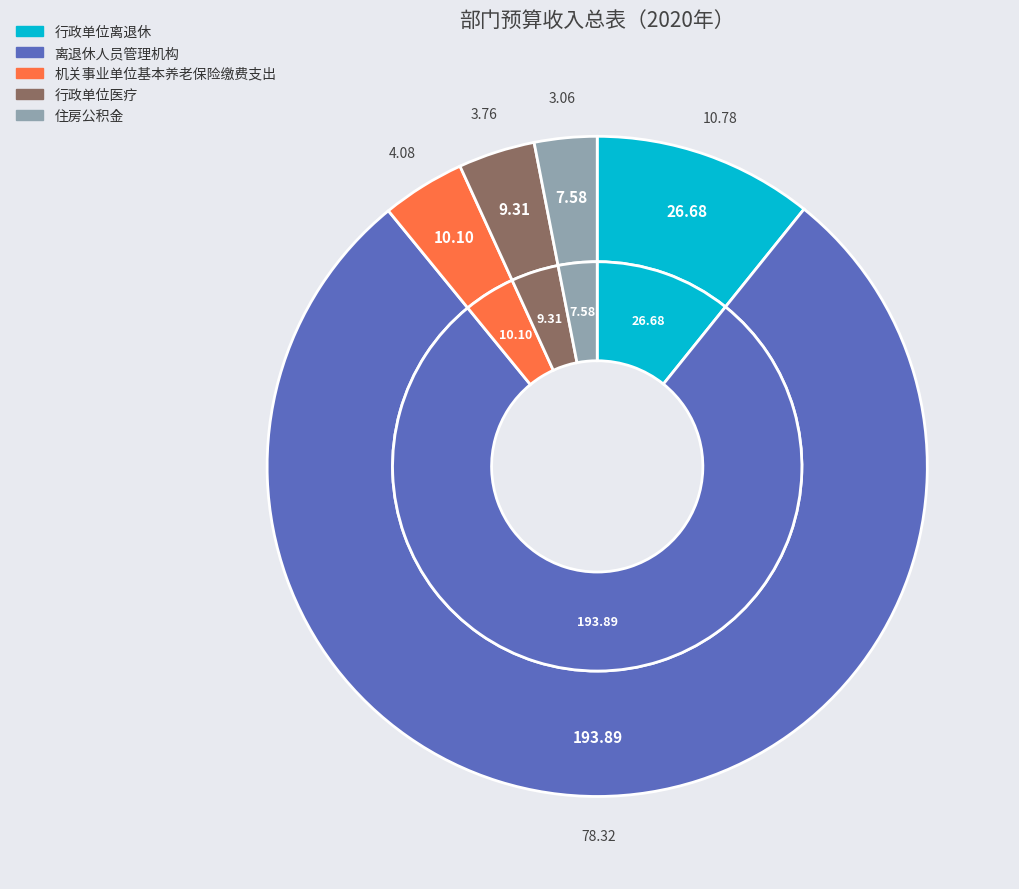

Which slice is the smallest?

住房公积金